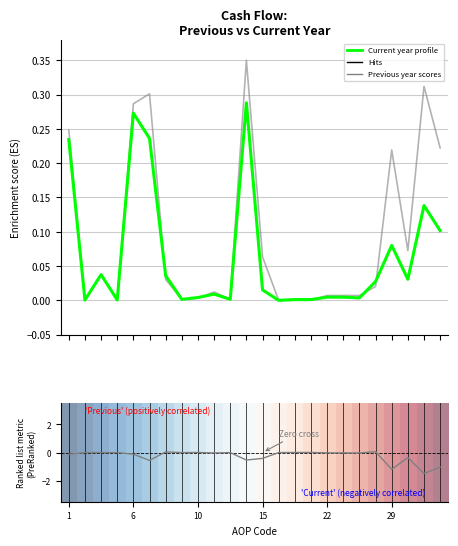

At which label is Current year (Enrichment profile) closest to 0?

13